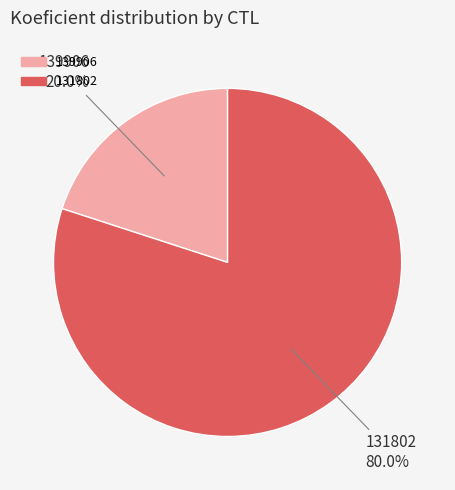

To the nearest percent, what percentage of the pie is 139906?

20%